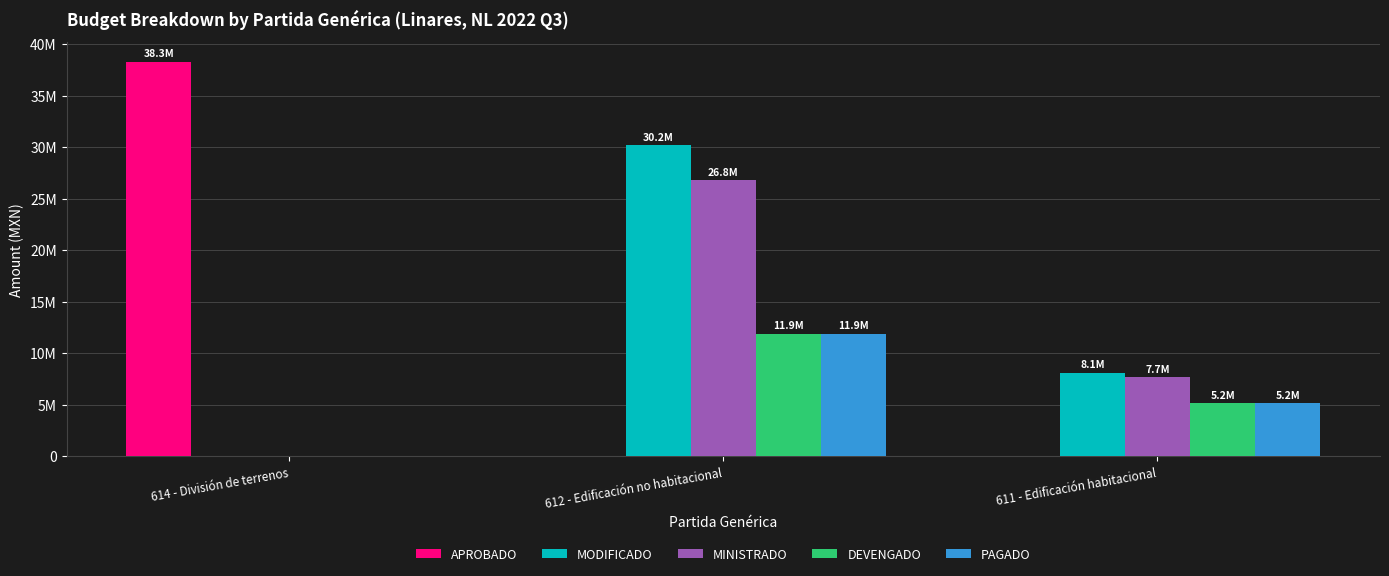

Reading right to left, what are all the values shown in this chart?

APROBADO: 611 - Edificación habitacional=0.0	612 - Edificación no habitacional=0.0	614 - División de terrenos=38300000.0
MODIFICADO: 611 - Edificación habitacional=8123977.9	612 - Edificación no habitacional=30200000.0	614 - División de terrenos=0.0
MINISTRADO: 611 - Edificación habitacional=7679729.7	612 - Edificación no habitacional=26800000.0	614 - División de terrenos=0.0
DEVENGADO: 611 - Edificación habitacional=5166928.5	612 - Edificación no habitacional=11900000.0	614 - División de terrenos=0.0
PAGADO: 611 - Edificación habitacional=5166928.5	612 - Edificación no habitacional=11900000.0	614 - División de terrenos=0.0